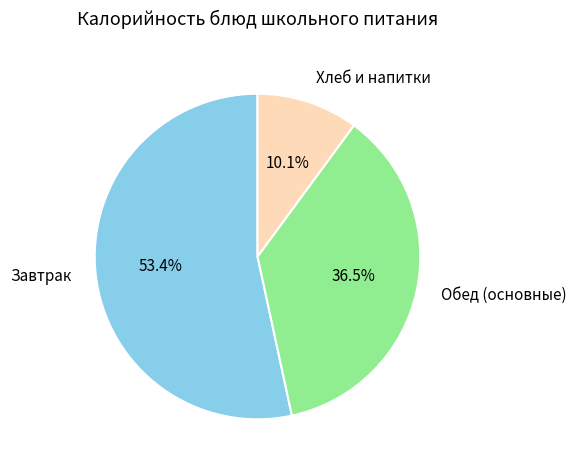

Approximately how many times larger is the value at Обед (основные) compared to Хлеб и напитки?

3.6